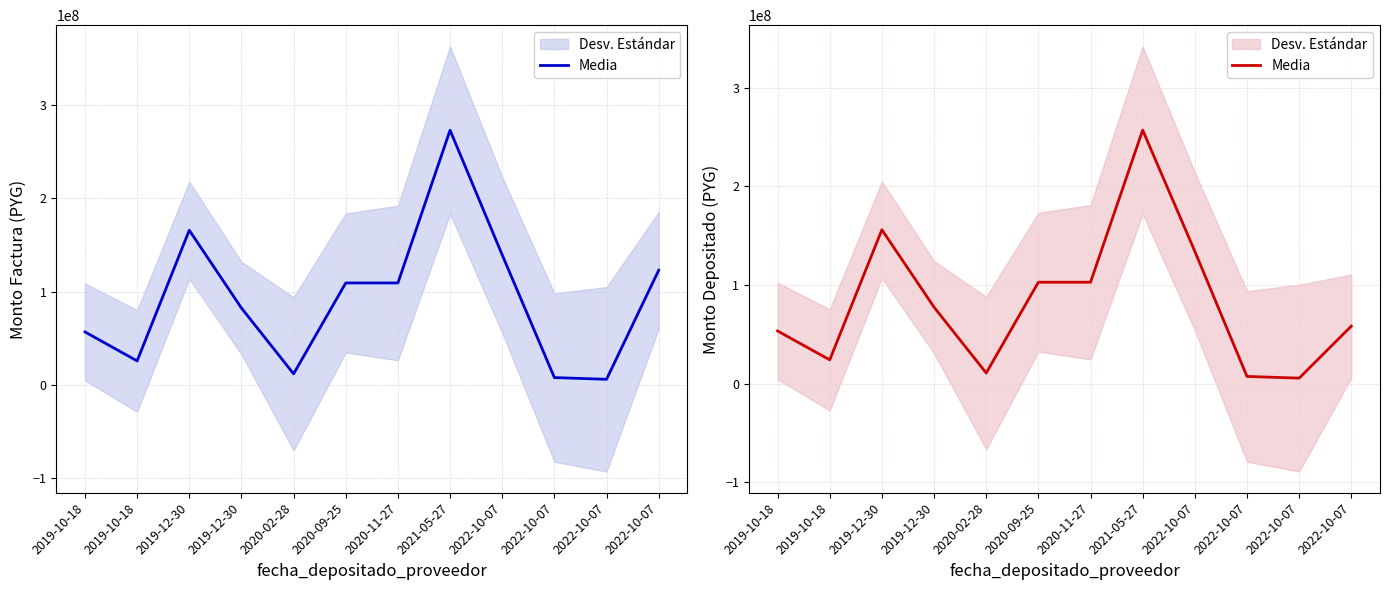

What is the difference between the values at 2020-11-27 and 2019-10-18?

49444061